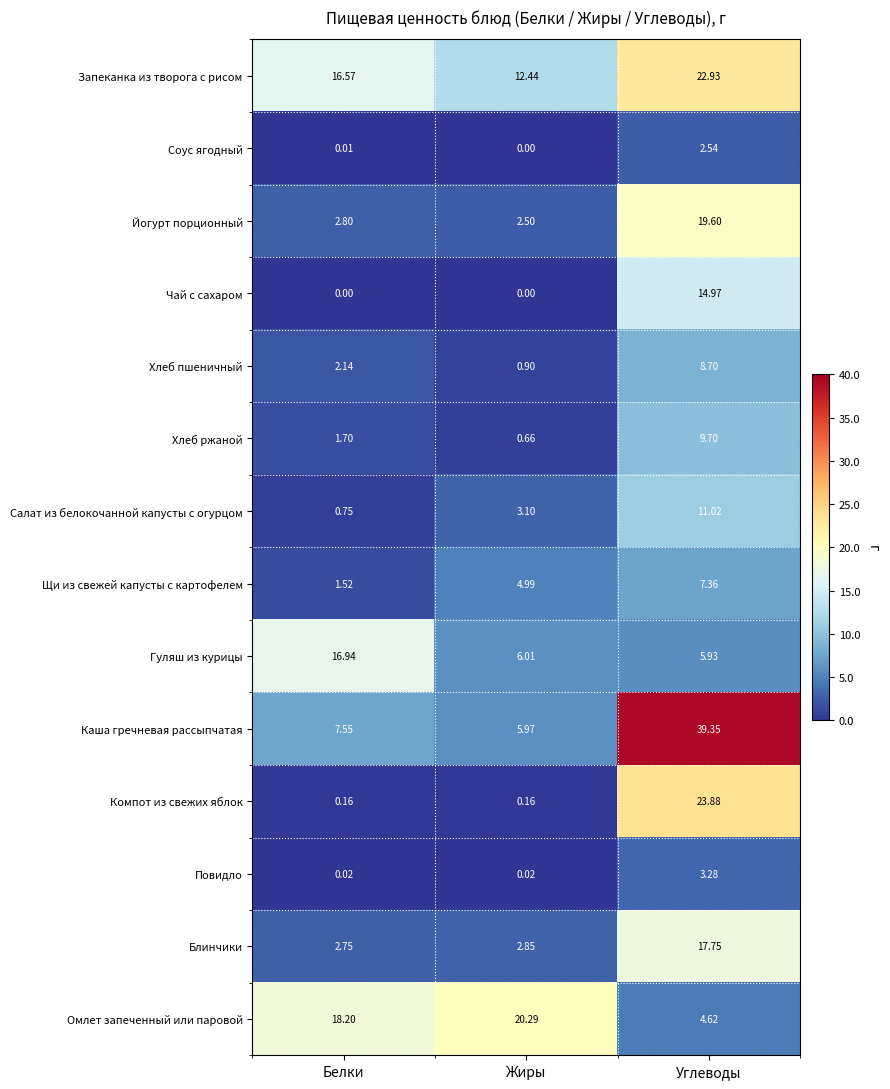

List the labels in order of Каша гречневая рассыпчатая value, smallest first.

Жиры, Белки, Углеводы